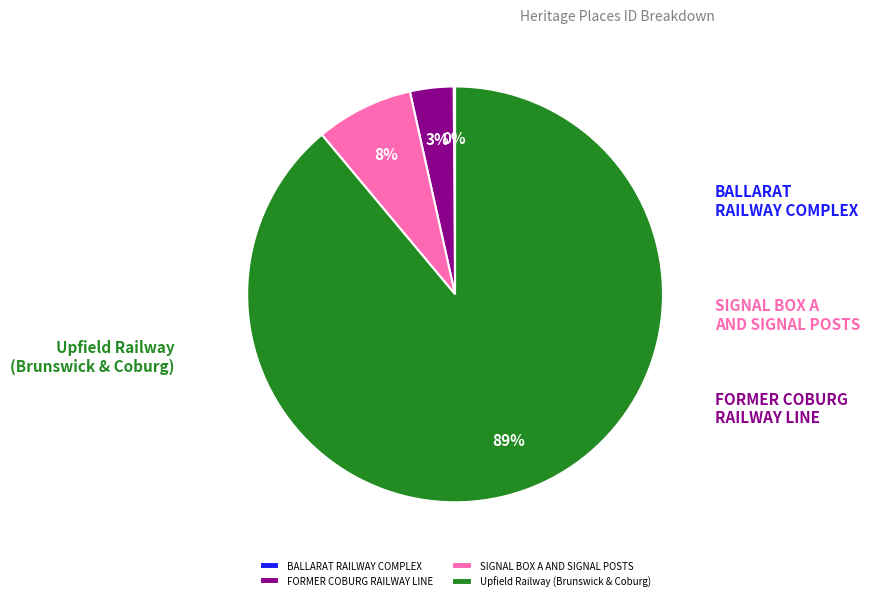

To the nearest percent, what is the difference between the Upfield Railway (Brunswick & Coburg) and FORMER COBURG RAILWAY LINE slice percentages?

86%